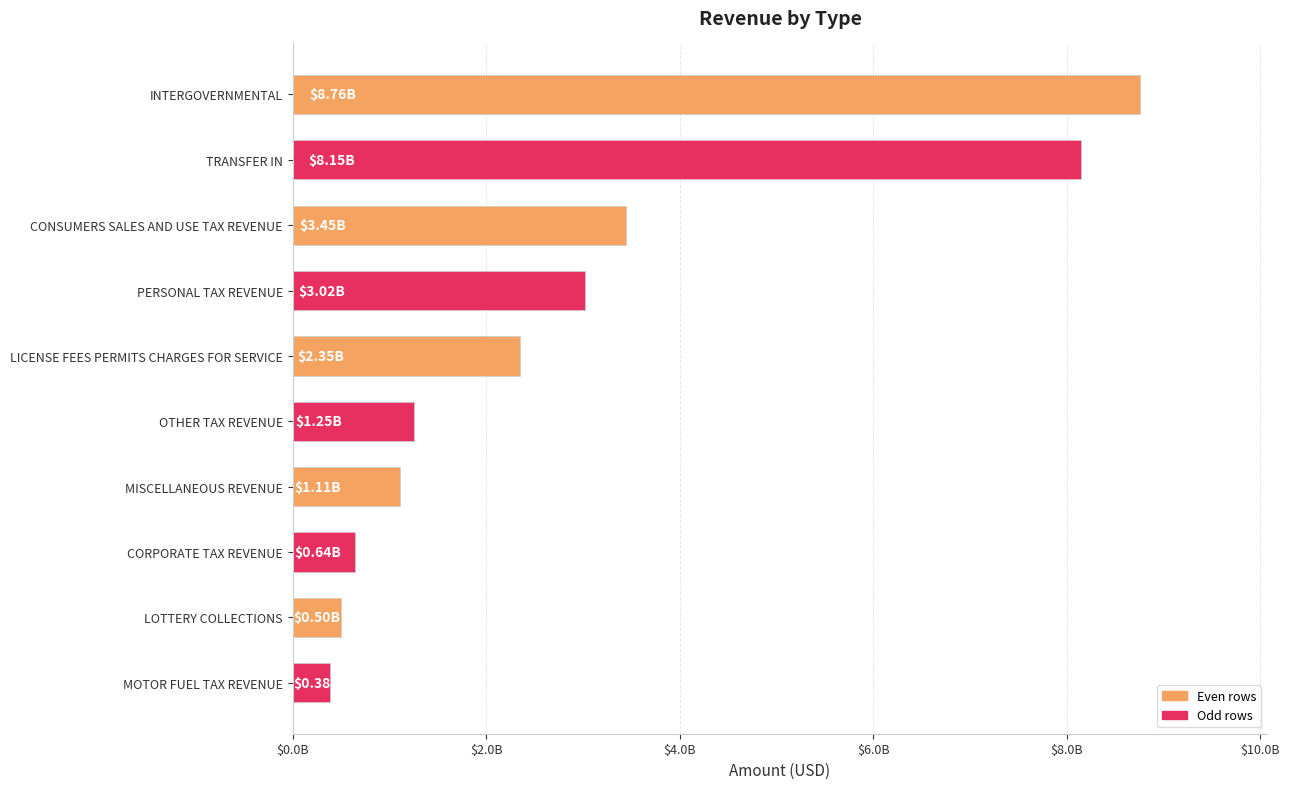

Which category has the lowest value across all series?

MOTOR FUEL TAX REVENUE